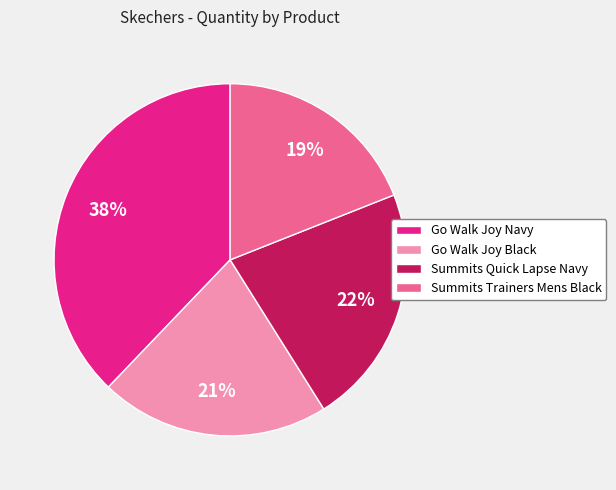

Does any single category account for the majority?

No